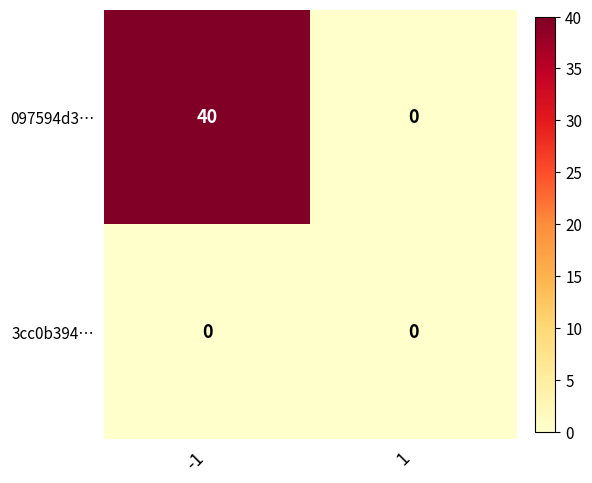

Reading right to left, extract all data points from this chart.

097594d3…: 0	40
3cc0b394…: 0	0